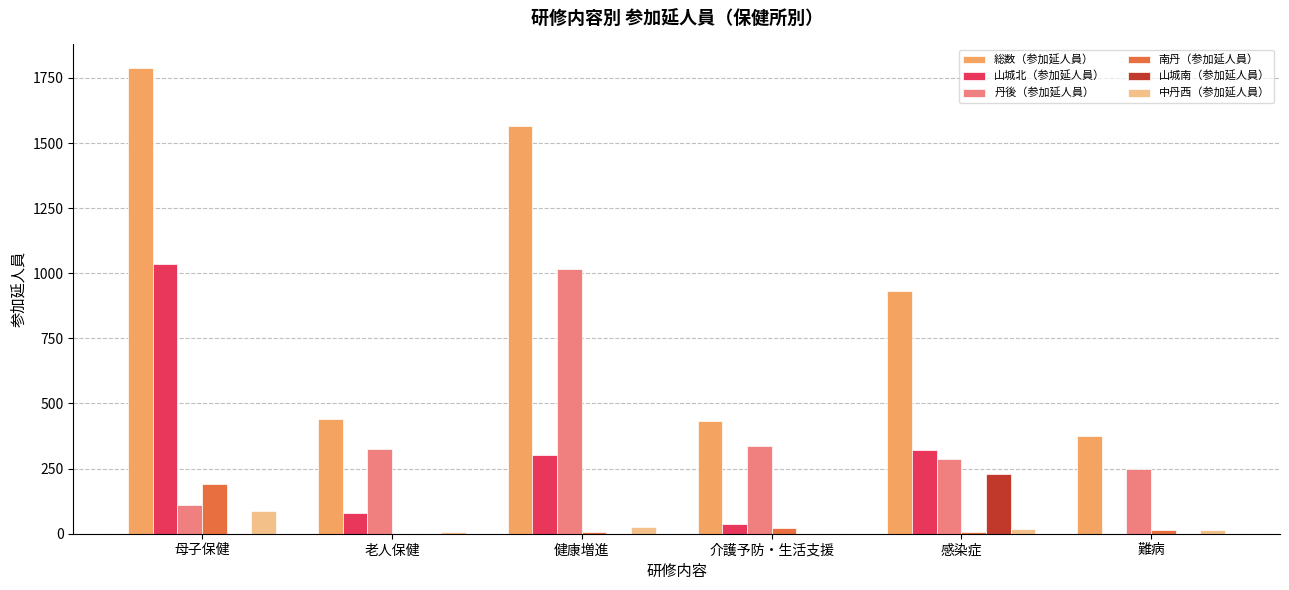

At which category is the sum across all series the highest?

母子保健